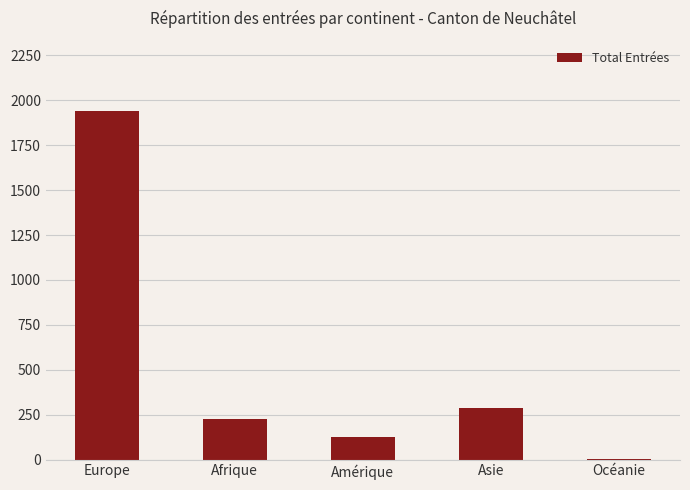

What is the maximum value shown in the chart?

1943